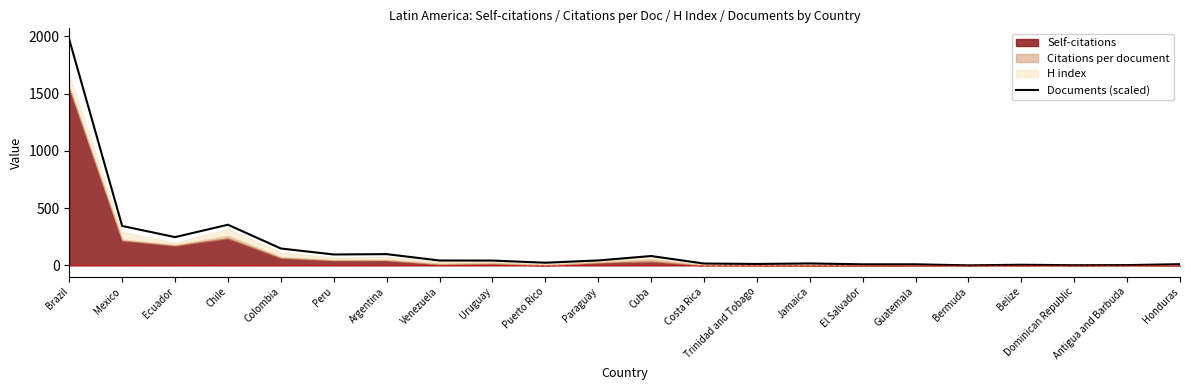

What is the sum of the values at Jamaica and Bermuda?

17.5